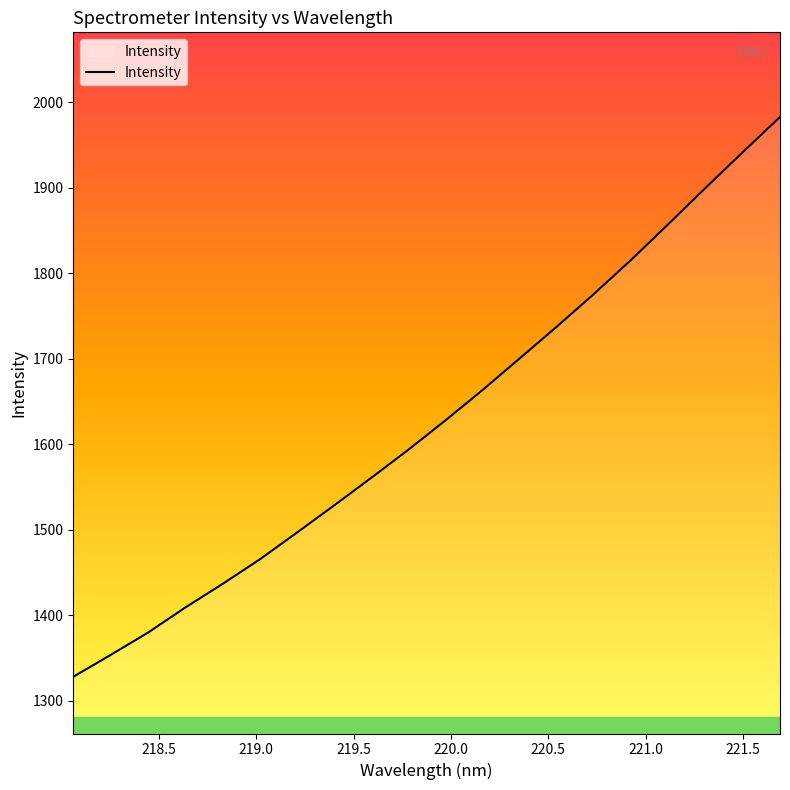

How many lines are shown in the chart?

1